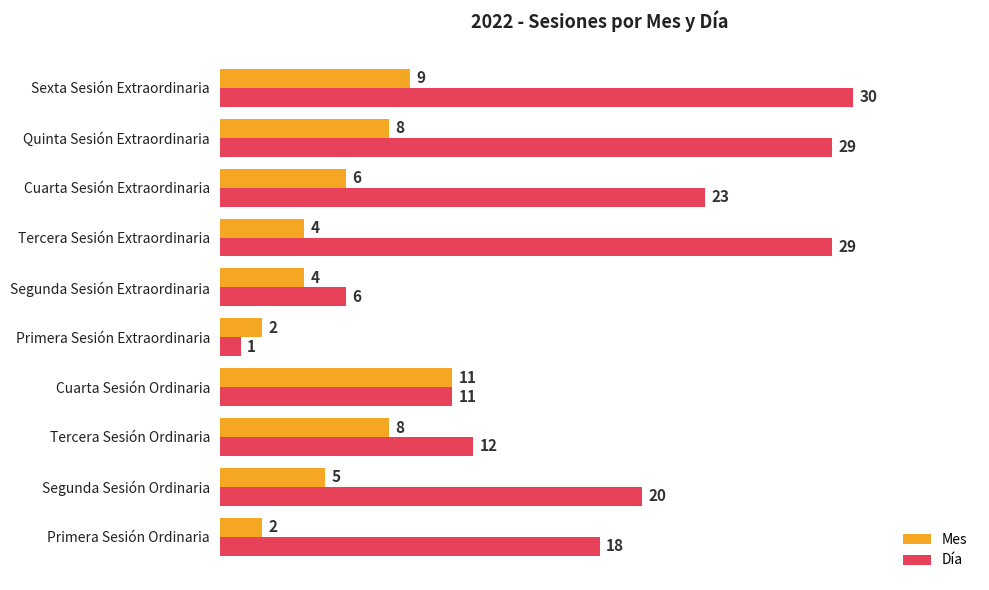

True or false: Día has a value of 16 at Tercera Sesión Ordinaria.

False